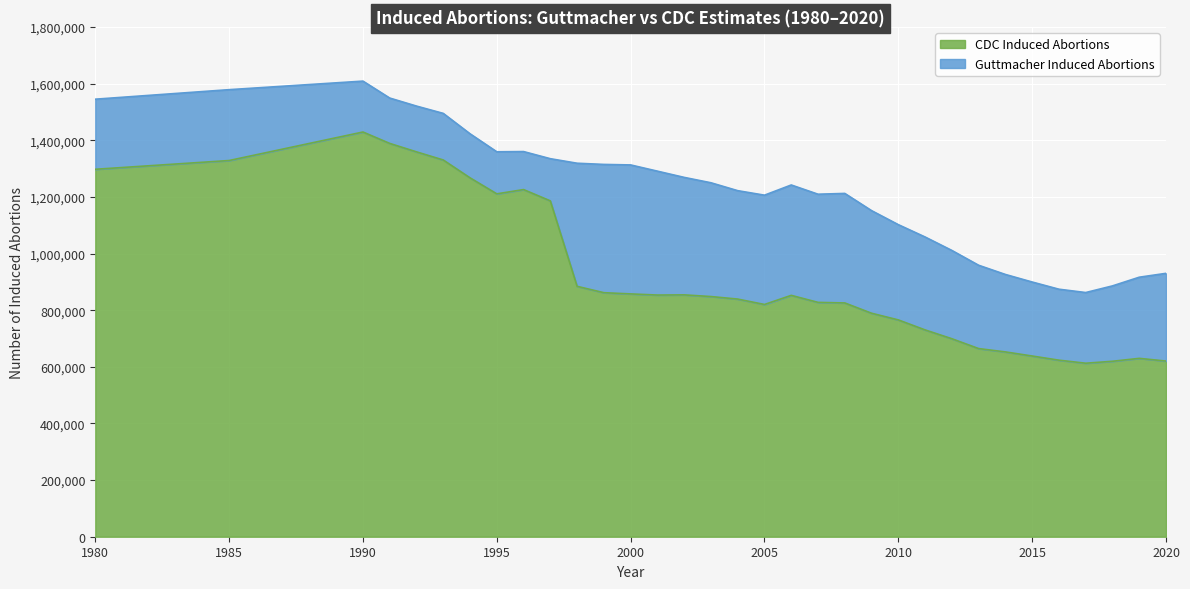

At which category does CDC Induced Abortions reach its first local peak?

1990